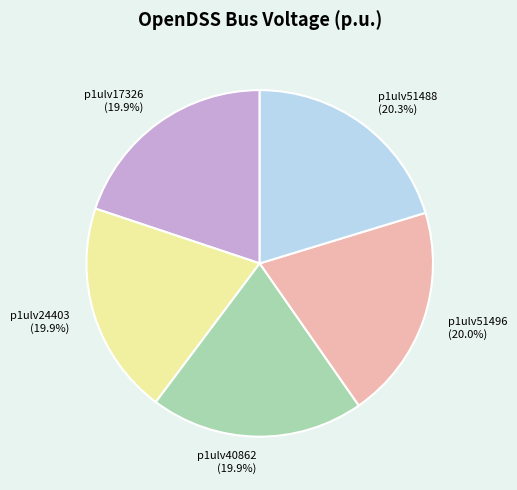

Is there any slice that represents more than half of the pie?

No